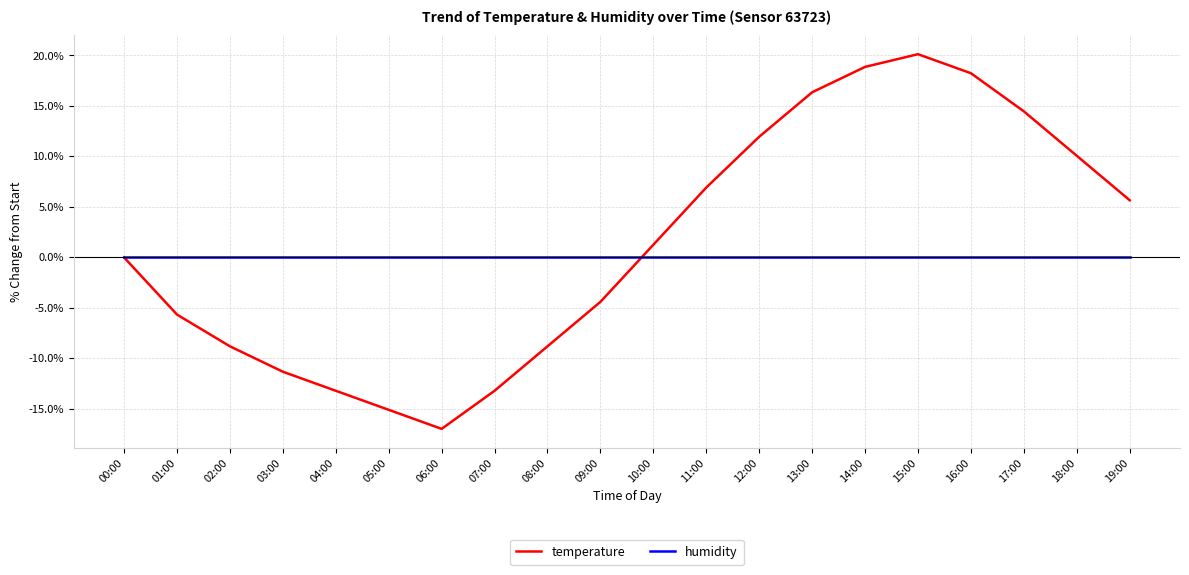

What is the total value across all series at 16:00?

18.2